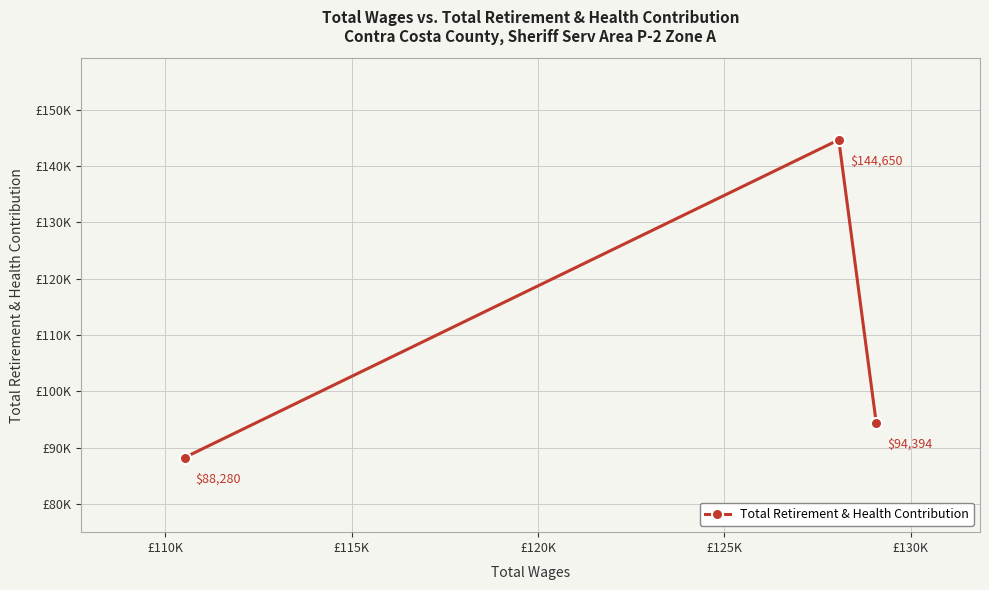

Reading right to left, what are all the values shown in this chart?

94394	144650	88280